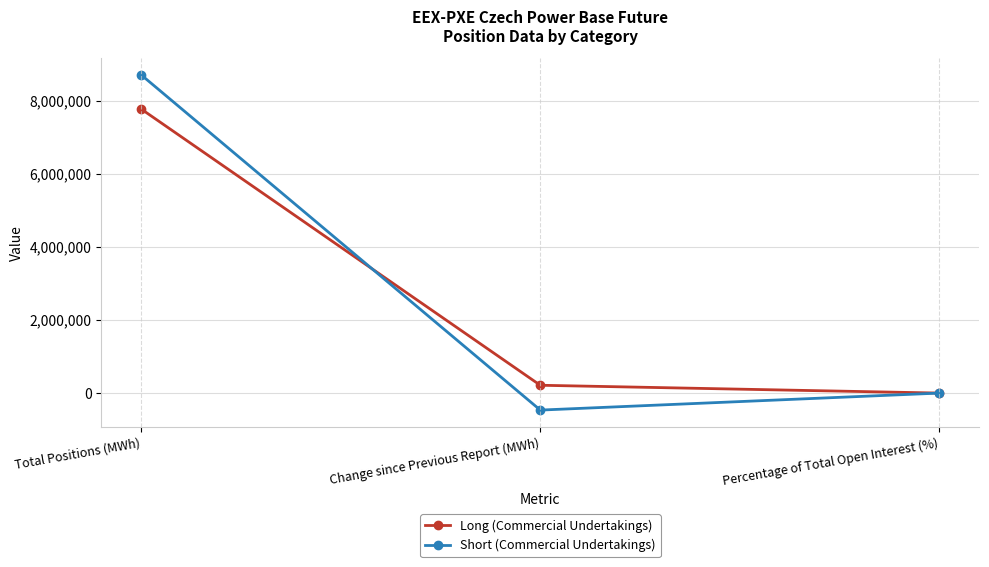

At how many categories does at least one series exceed 6447069?

1